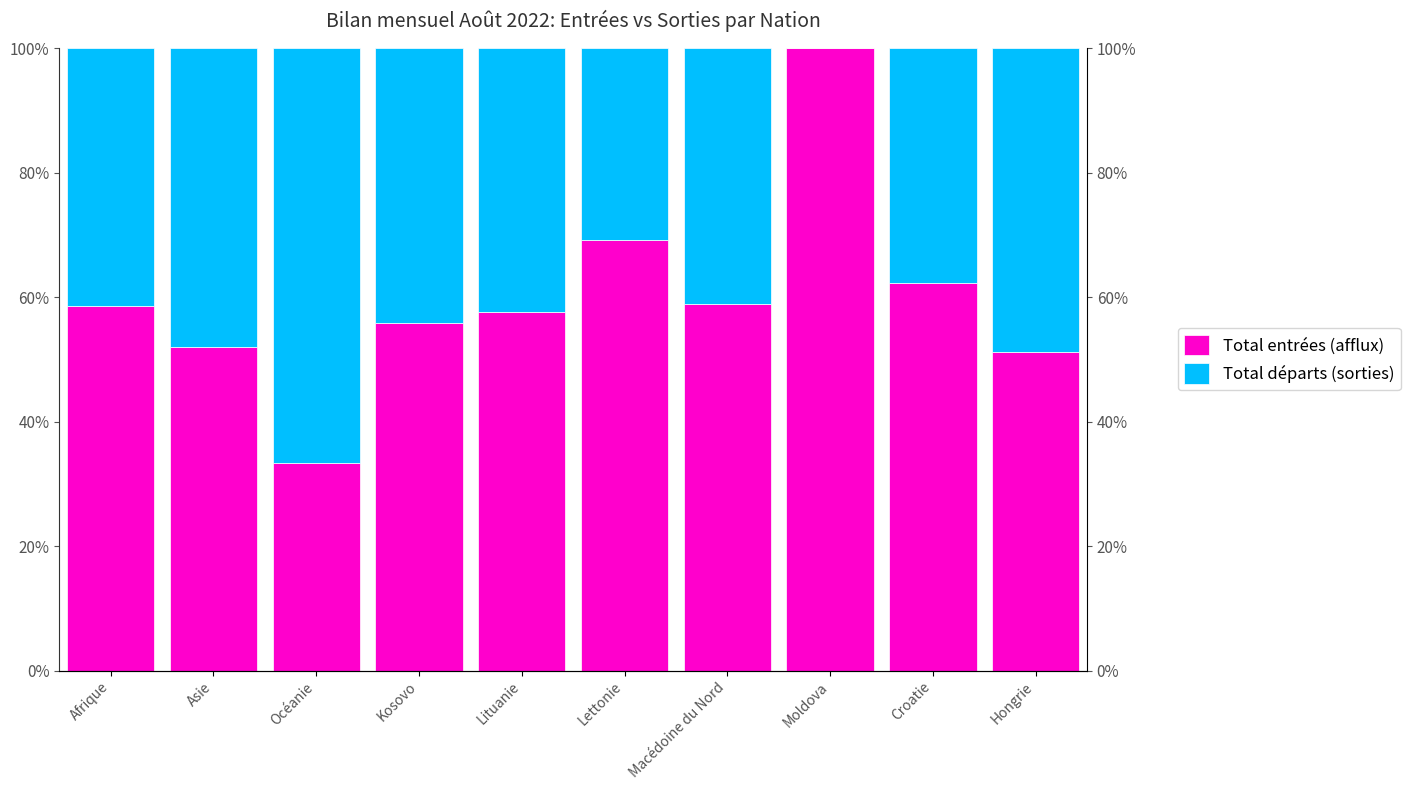

How many data points does each series have?

10